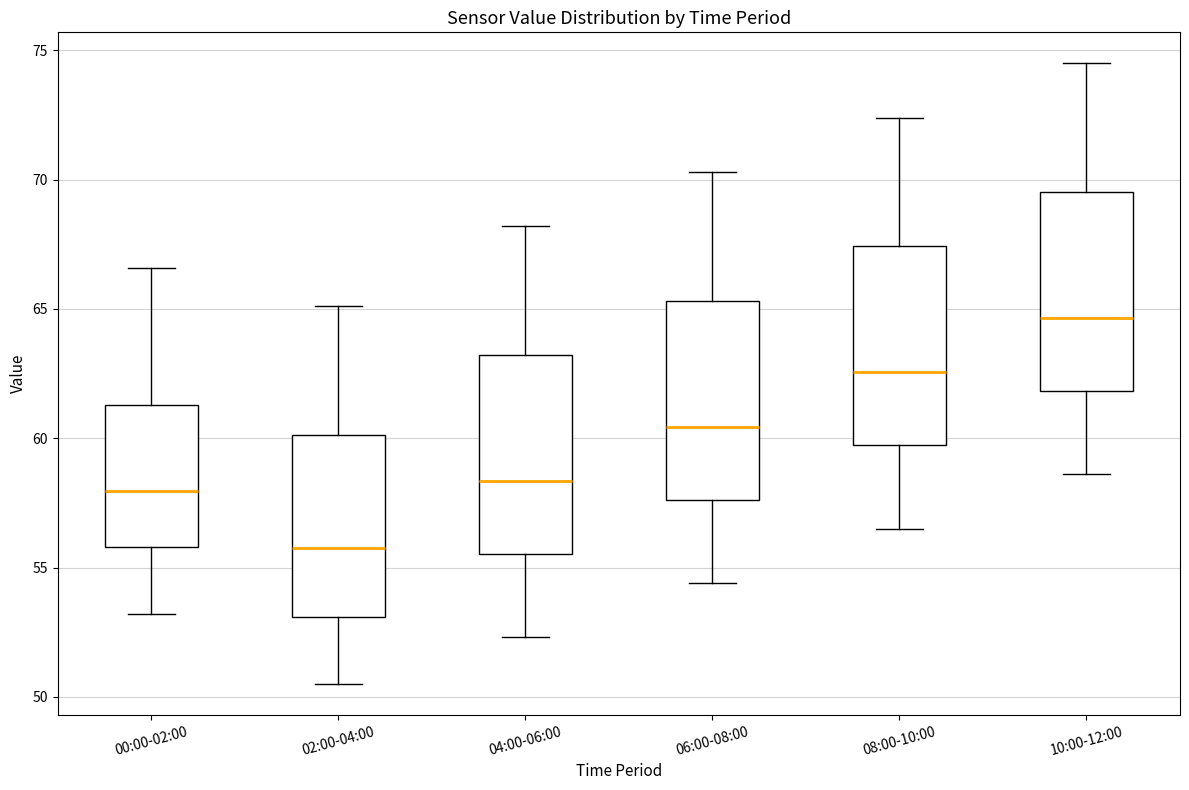

Reading left to right, read every box against the y-axis: the position of its median line, the range the box covers, and the ends of its whiskers. The values are not printed on the chart, so give them approximately, as read against the axis.

00:00-02:00: median 58.0, box 56.0 to 61.5, whiskers 53.0 to 66.5
02:00-04:00: median 56.0, box 53.0 to 60.0, whiskers 50.5 to 65.0
04:00-06:00: median 58.5, box 55.5 to 63.0, whiskers 52.5 to 68.0
06:00-08:00: median 60.5, box 57.5 to 65.5, whiskers 54.5 to 70.5
08:00-10:00: median 62.5, box 59.5 to 67.5, whiskers 56.5 to 72.5
10:00-12:00: median 64.5, box 62.0 to 69.5, whiskers 58.5 to 74.5